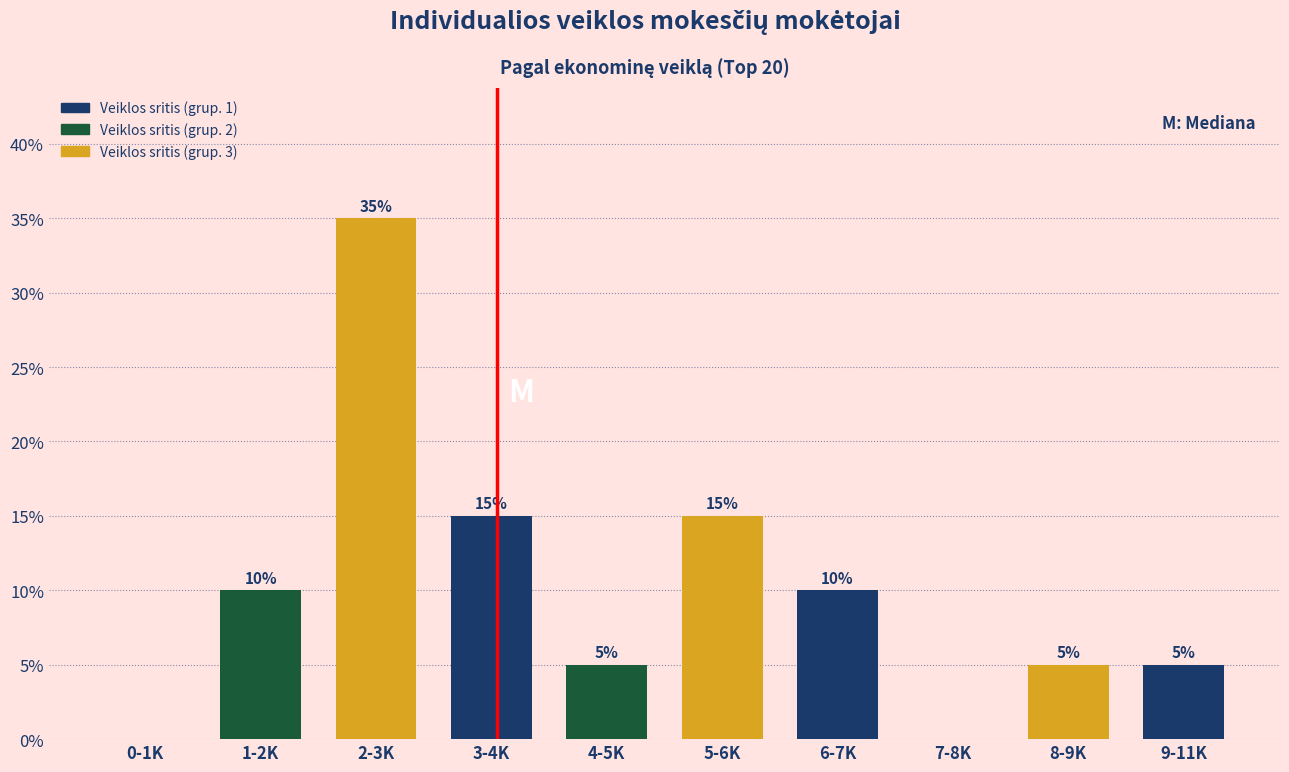

Reading left to right, what are all the values shown in this chart?

0-1K=0	1-2K=10	2-3K=35	3-4K=15	4-5K=5	5-6K=15	6-7K=10	7-8K=0	8-9K=5	9-11K=5